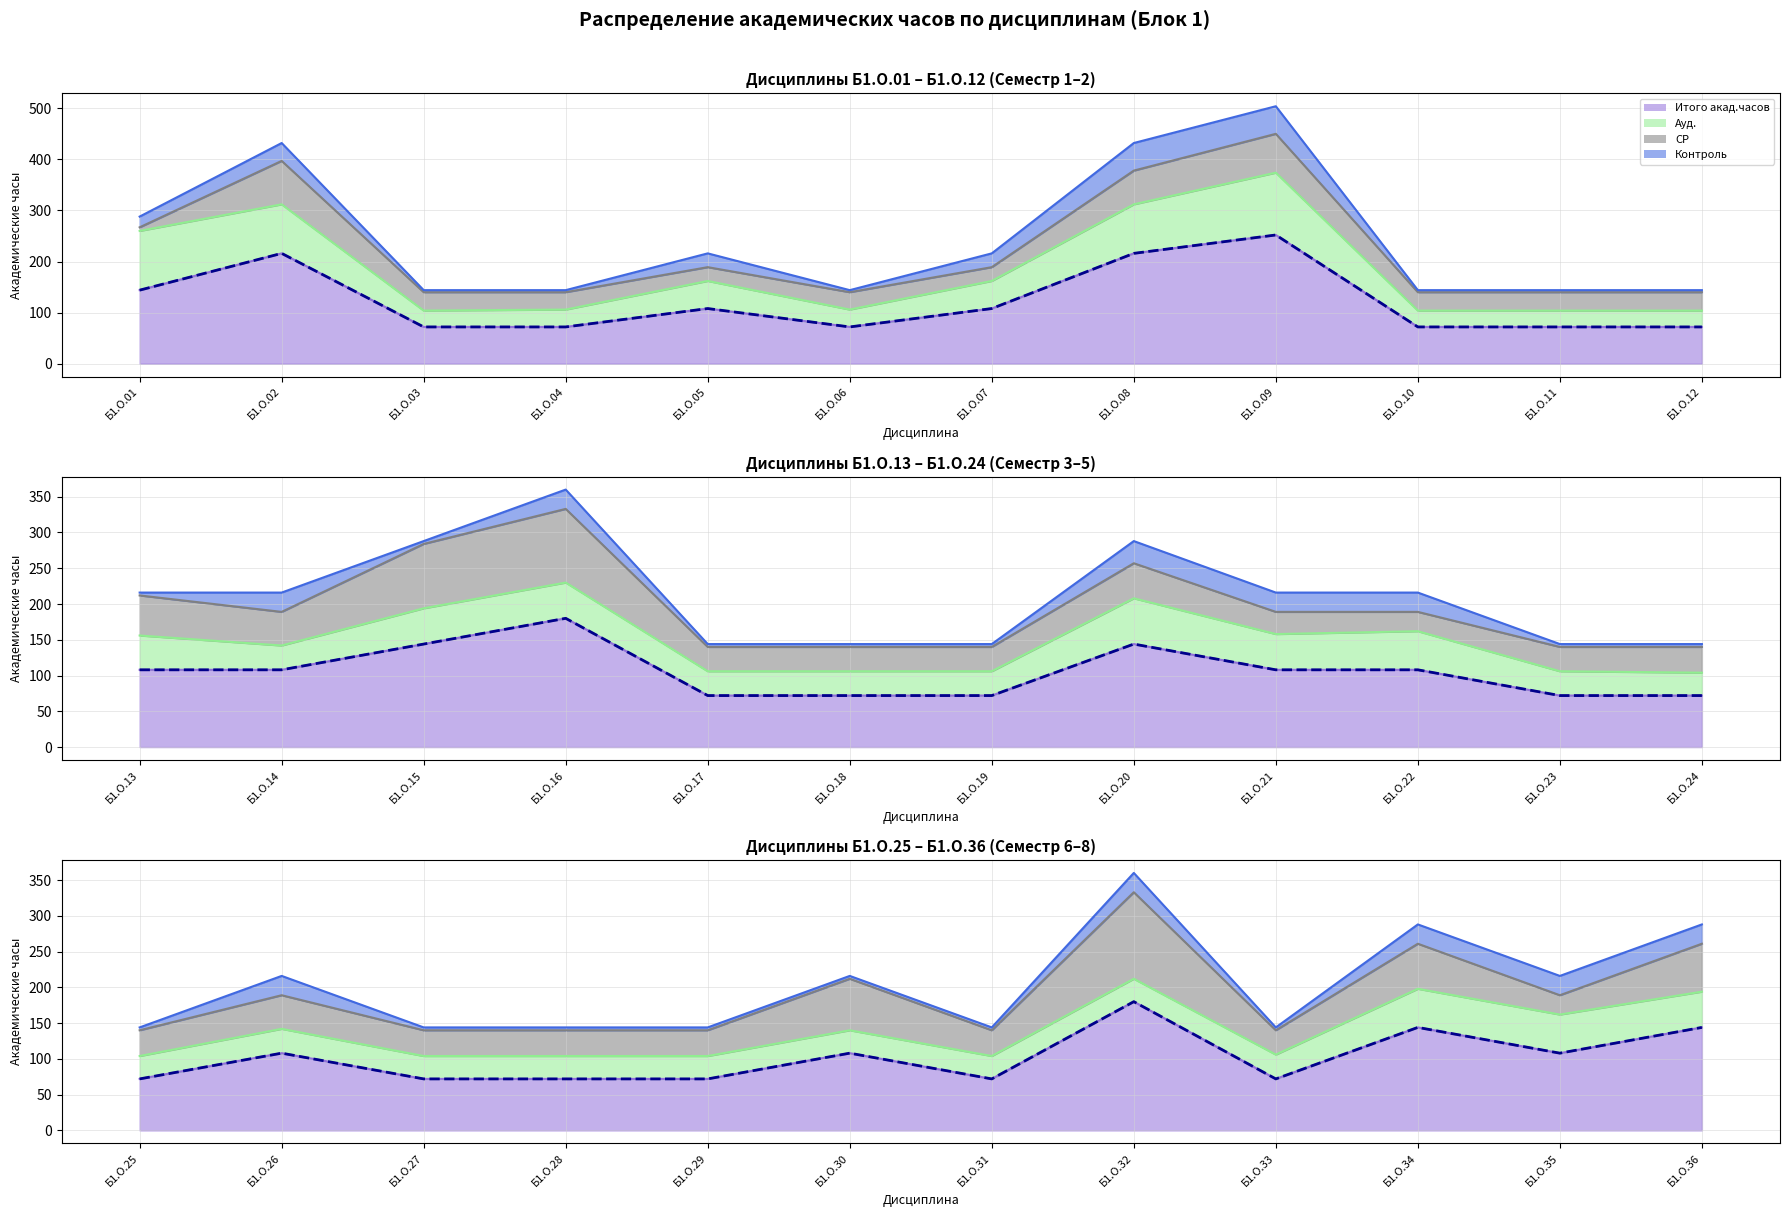

True or false: Контроль and Ауд. intersect in this chart.

False